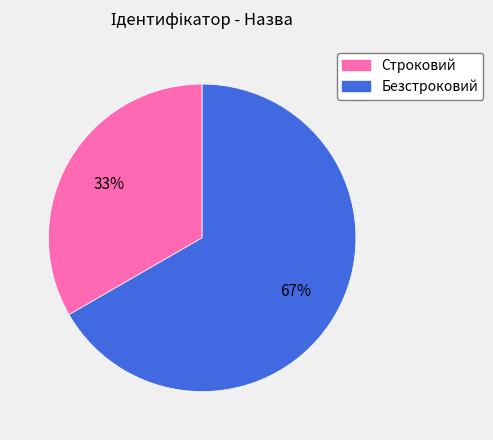

What percentage is the Безстроковий slice, to the nearest percent?

67%